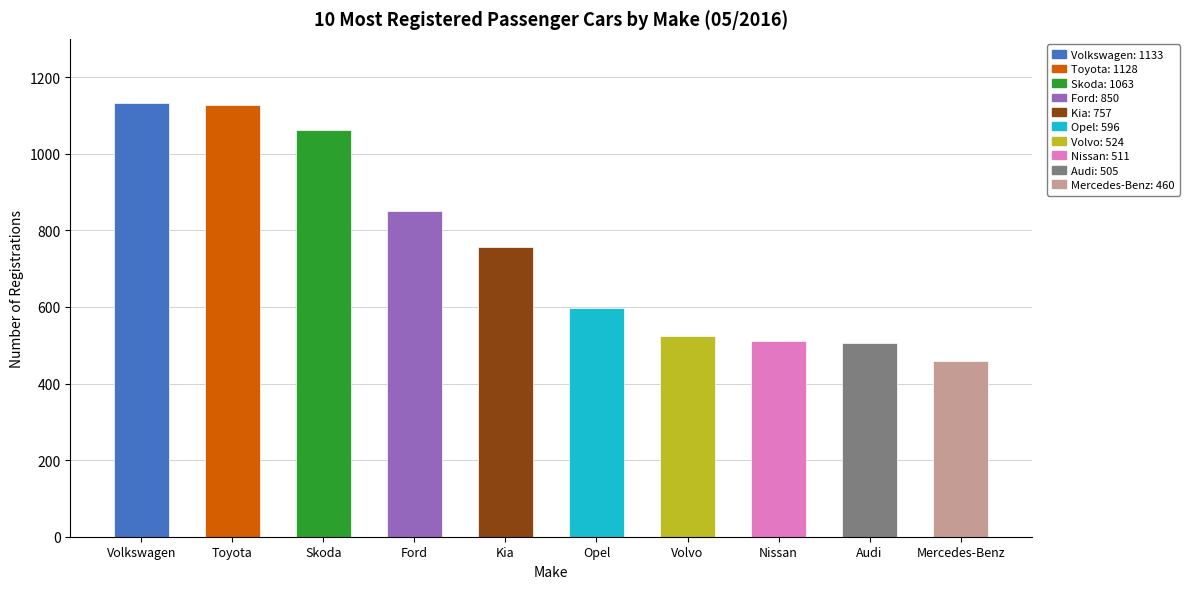

The value at Toyota is 1128. True or false?

True